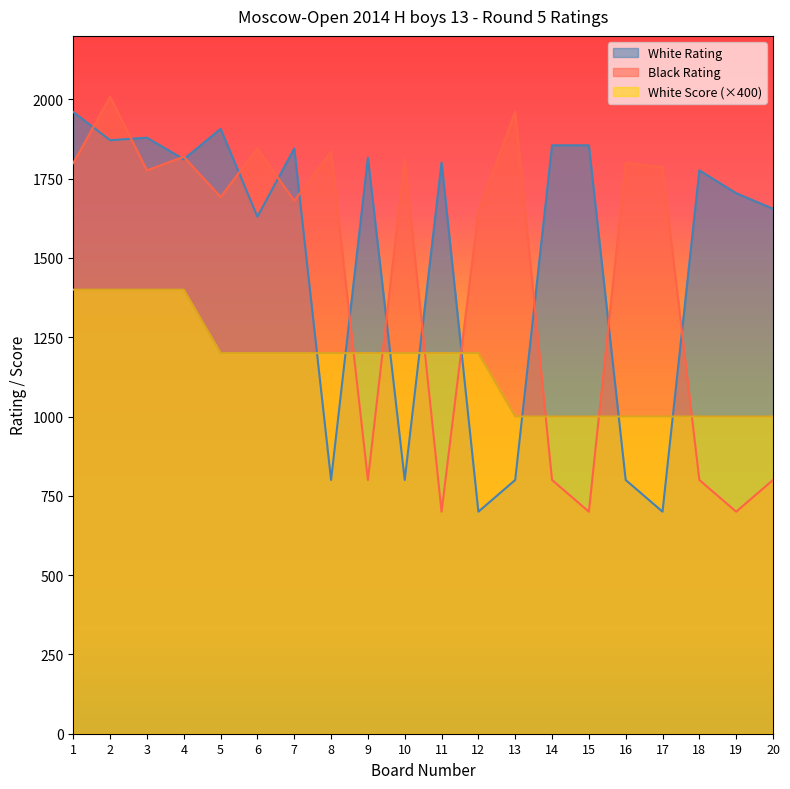

Which series has the largest range (max minus min)?

Black Rating